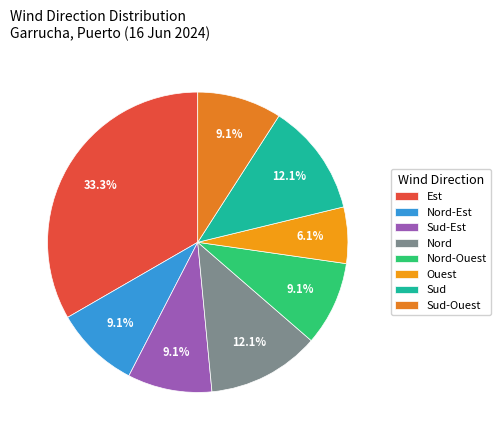

To the nearest percent, what portion does Nord represent?

12%